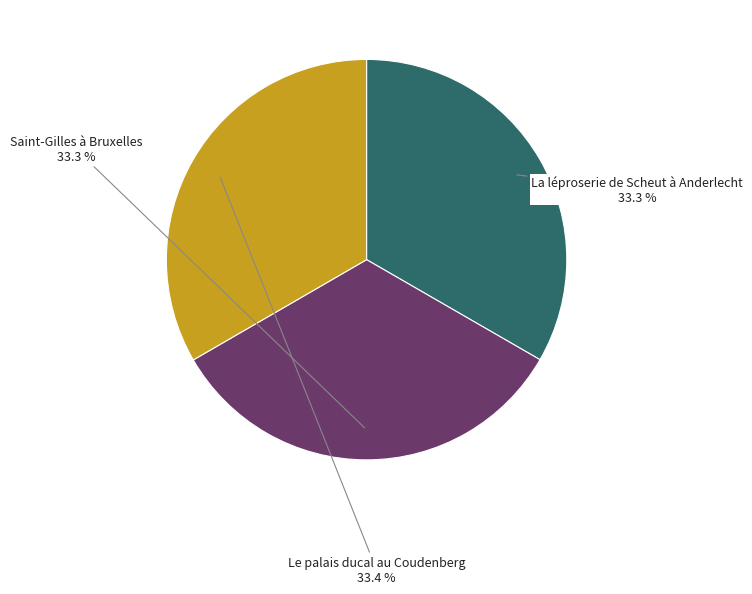

To the nearest percent, what percentage of the pie is Saint-Gilles à Bruxelles?

33%